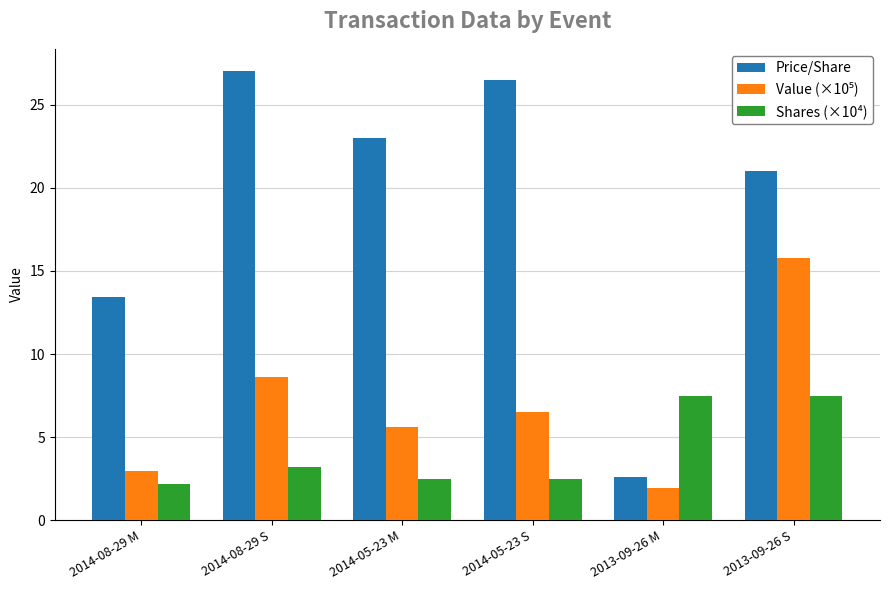

Where is Price/Share nearest to the value 14?

2014-08-29 M